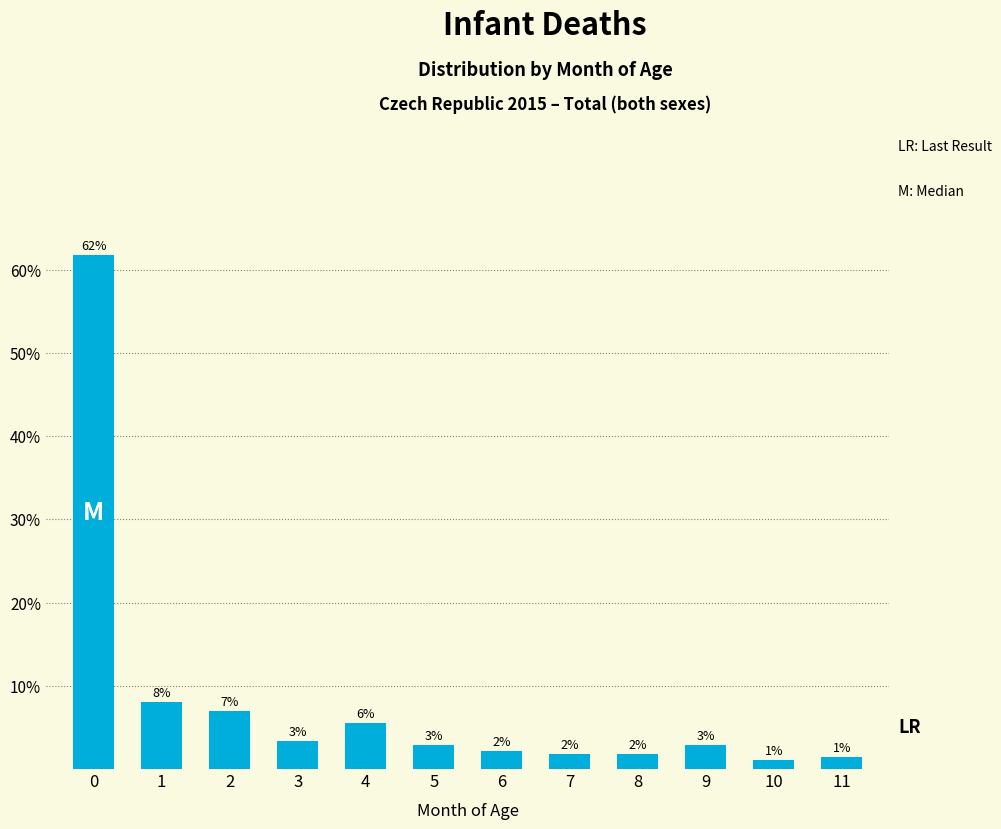

How many bars are there in total?

12